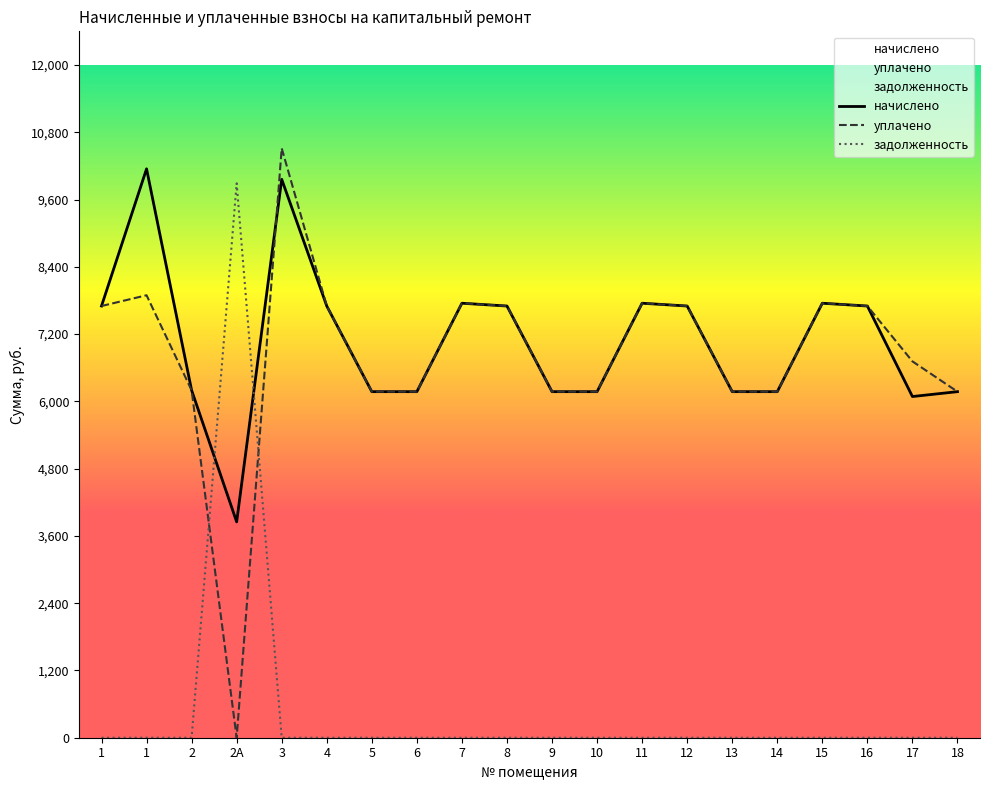

How many interior local peaks does the задолженность series have?

1